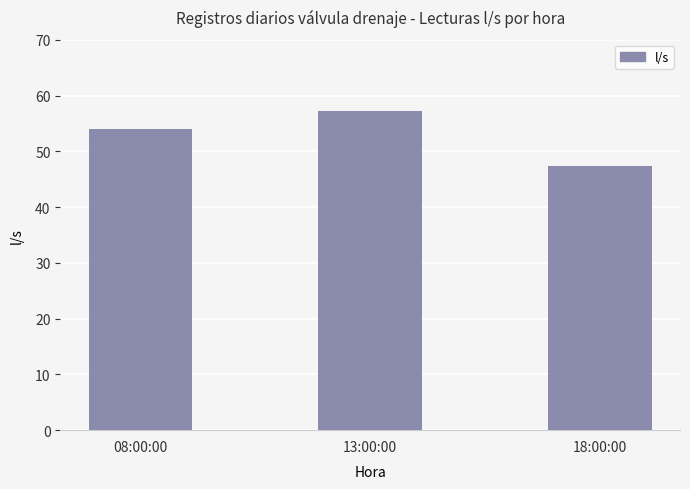

What is the approximate value at 18:00:00?

47.3